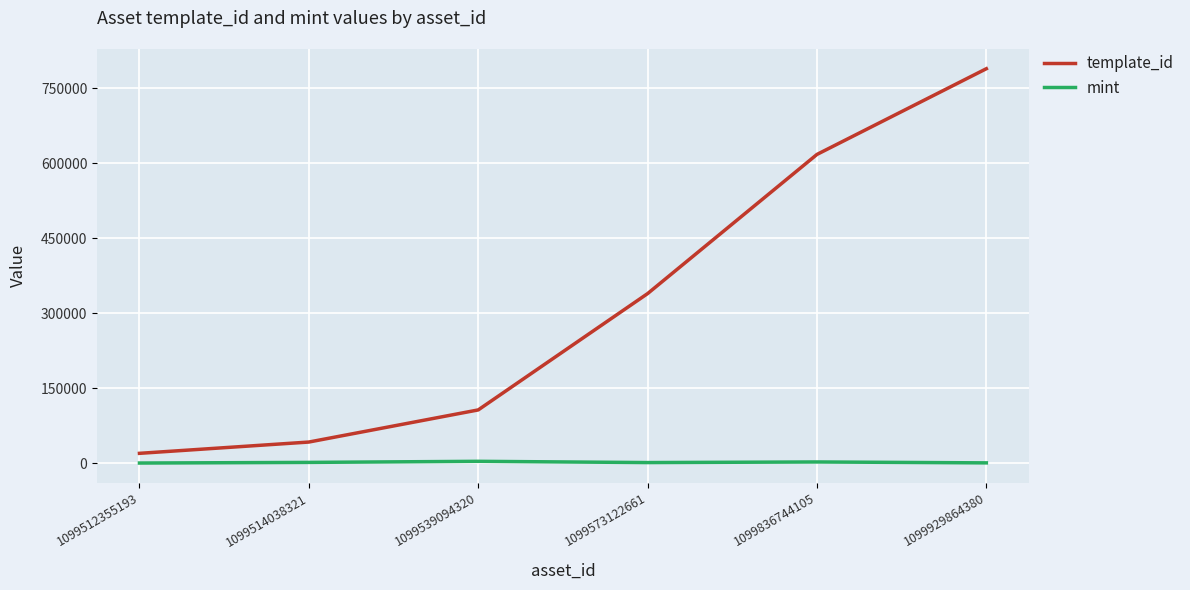

What is the difference between the maximum and minimum values in the template_id series?

769024